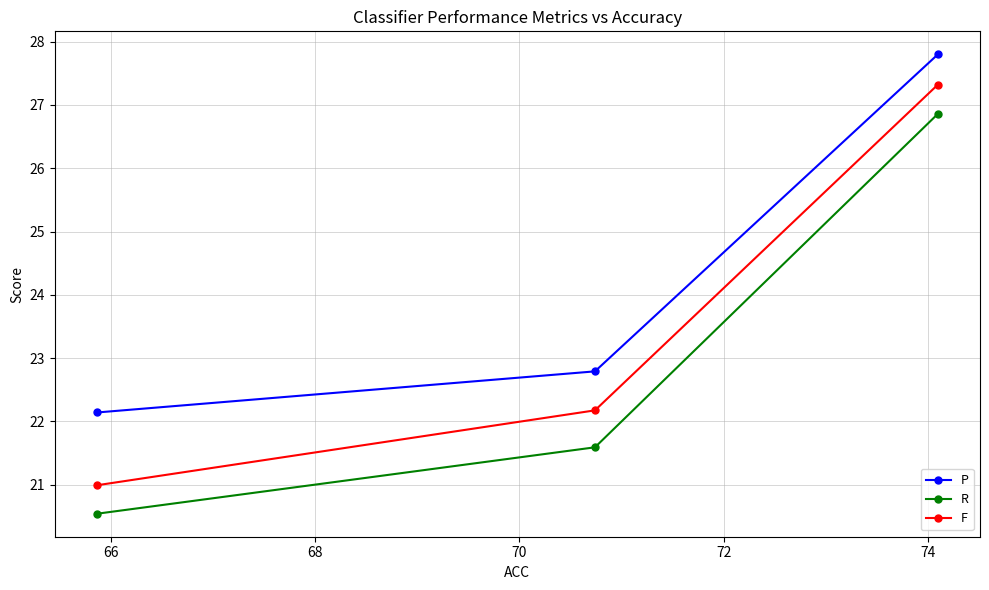

Reading right to left, extract all data points from this chart.

P: 27.8	22.8	22.1
R: 26.9	21.6	20.5
F: 27.3	22.2	21.0